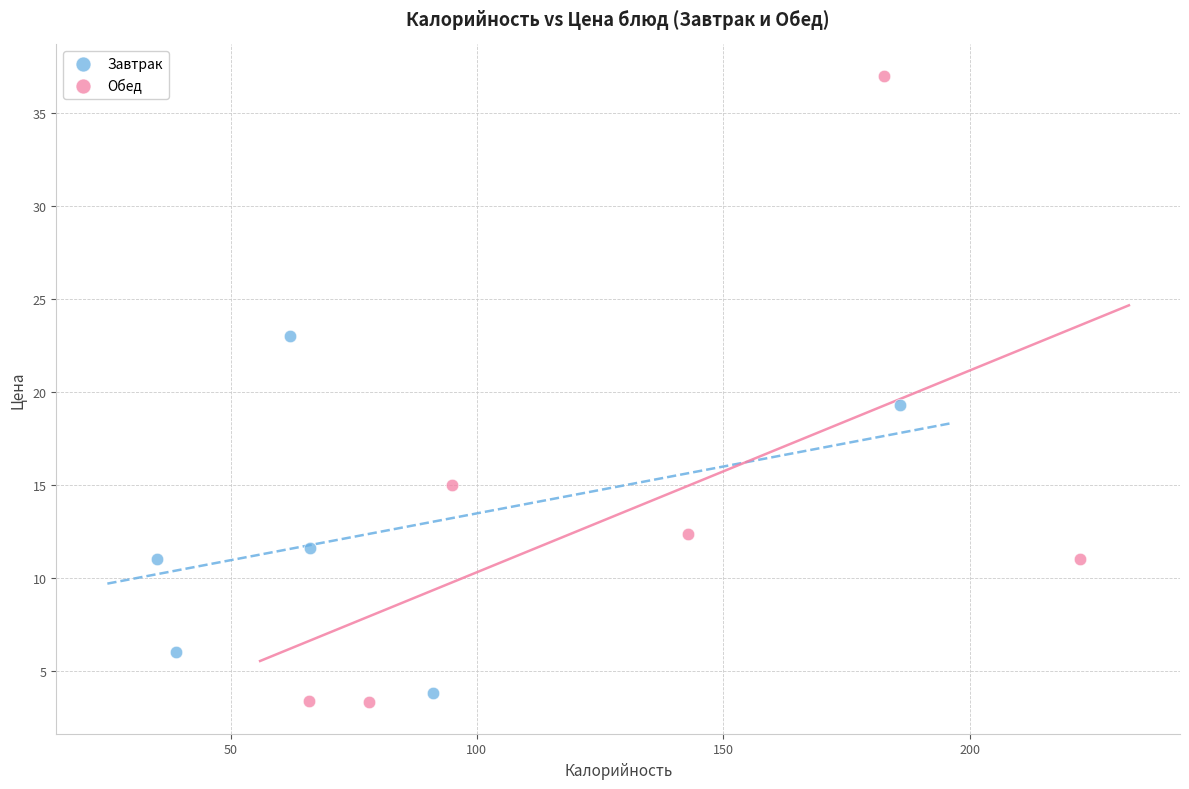

Which series has the widest spread of Y values?

Обед